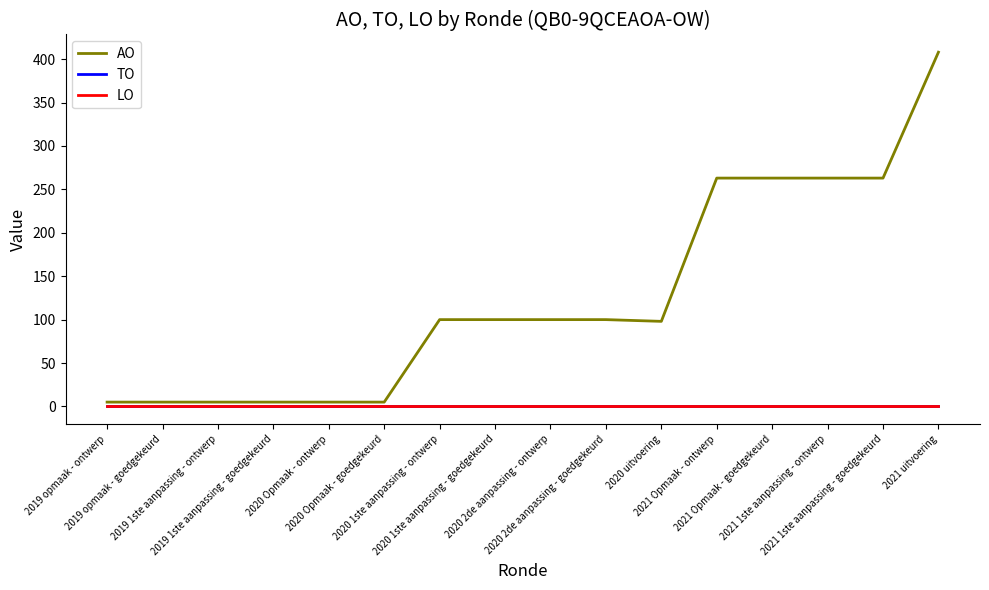

Is the value of LO at 2021 1ste aanpassing - ontwerp greater than the value of AO at 2020 uitvoering?

No